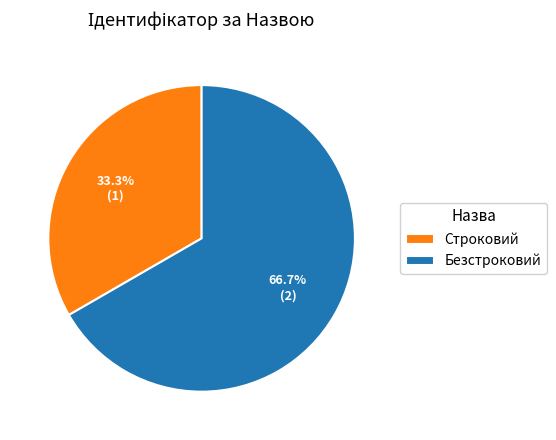

How many segments does this pie chart have?

2